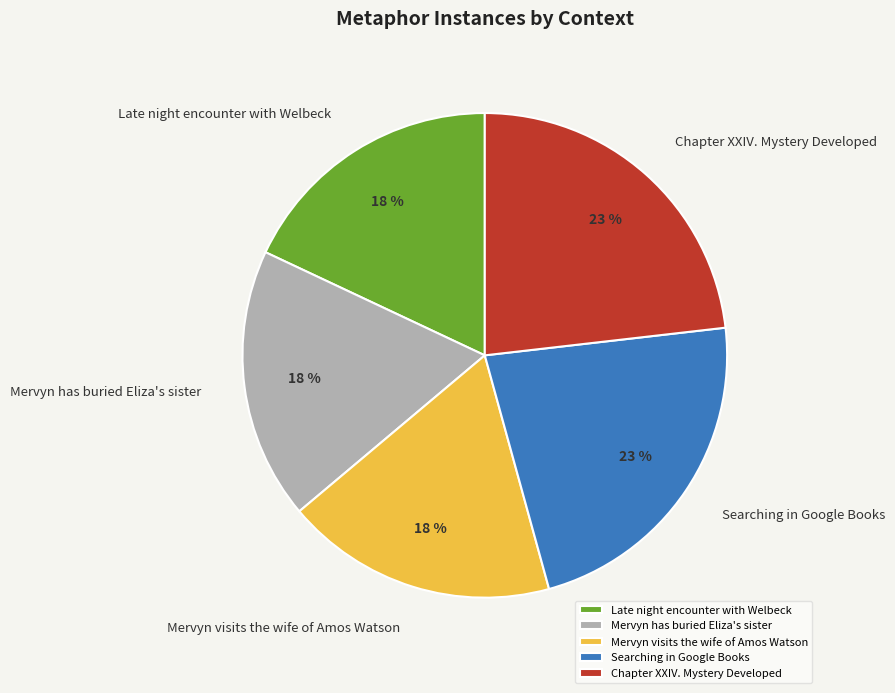

Between Mervyn visits the wife of Amos Watson and Searching in Google Books, which is larger?

Searching in Google Books